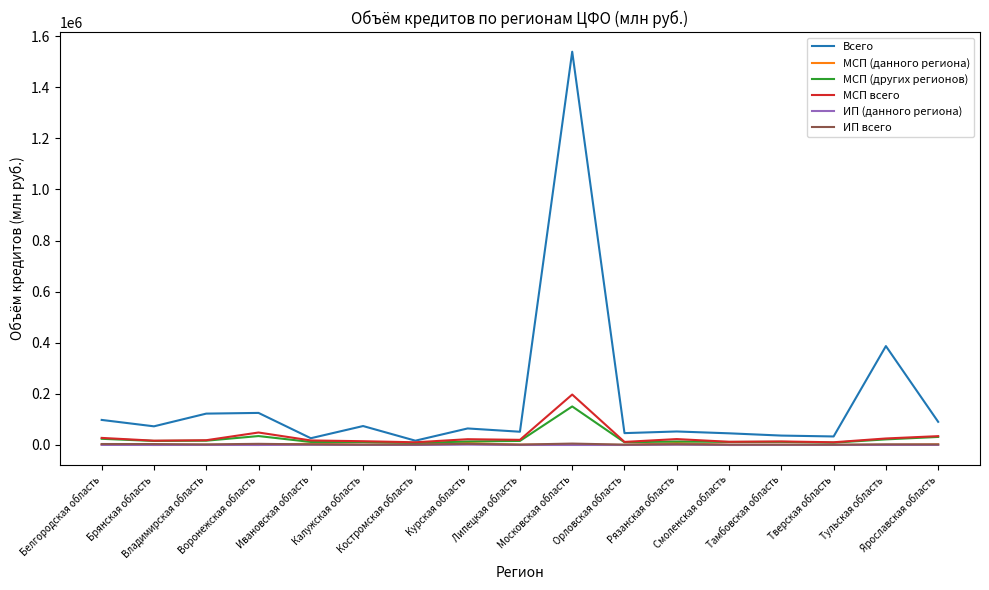

What is the highest value of the МСП (других регионов) series?

150860